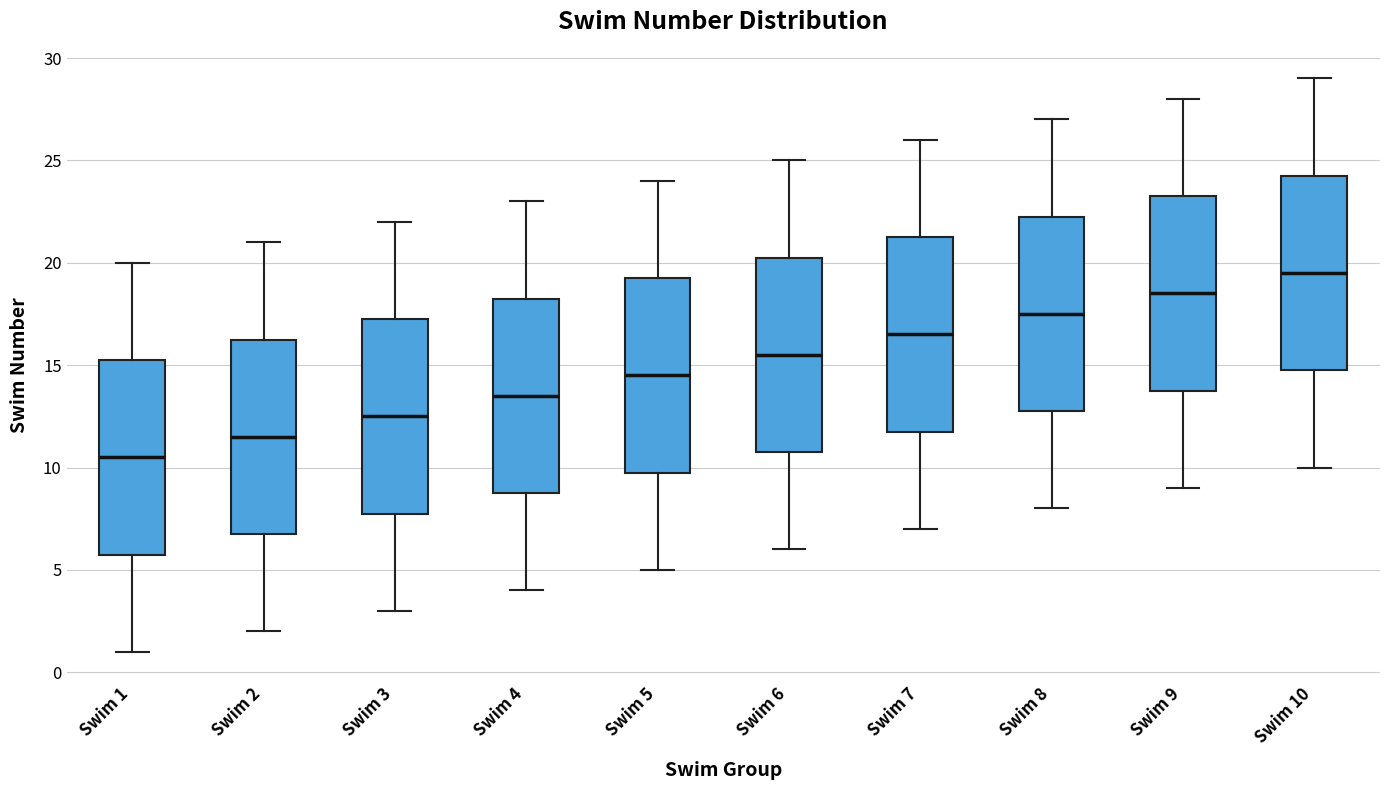

Reading left to right, transcribe this box plot: for each box, give where its median line is, the range the box spans, and where its two whiskers end, as read against the y-axis. The values are not printed on the chart, so give them approximately, as read against the axis.

Swim 1: median 10.5, box 6.0 to 15.5, whiskers 1.0 to 20.0
Swim 2: median 11.5, box 7.0 to 16.5, whiskers 2.0 to 21.0
Swim 3: median 12.5, box 8.0 to 17.5, whiskers 3.0 to 22.0
Swim 4: median 13.5, box 9.0 to 18.5, whiskers 4.0 to 23.0
Swim 5: median 14.5, box 10.0 to 19.5, whiskers 5.0 to 24.0
Swim 6: median 15.5, box 11.0 to 20.5, whiskers 6.0 to 25.0
Swim 7: median 16.5, box 12.0 to 21.5, whiskers 7.0 to 26.0
Swim 8: median 17.5, box 13.0 to 22.5, whiskers 8.0 to 27.0
Swim 9: median 18.5, box 14.0 to 23.5, whiskers 9.0 to 28.0
Swim 10: median 19.5, box 15.0 to 24.5, whiskers 10.0 to 29.0